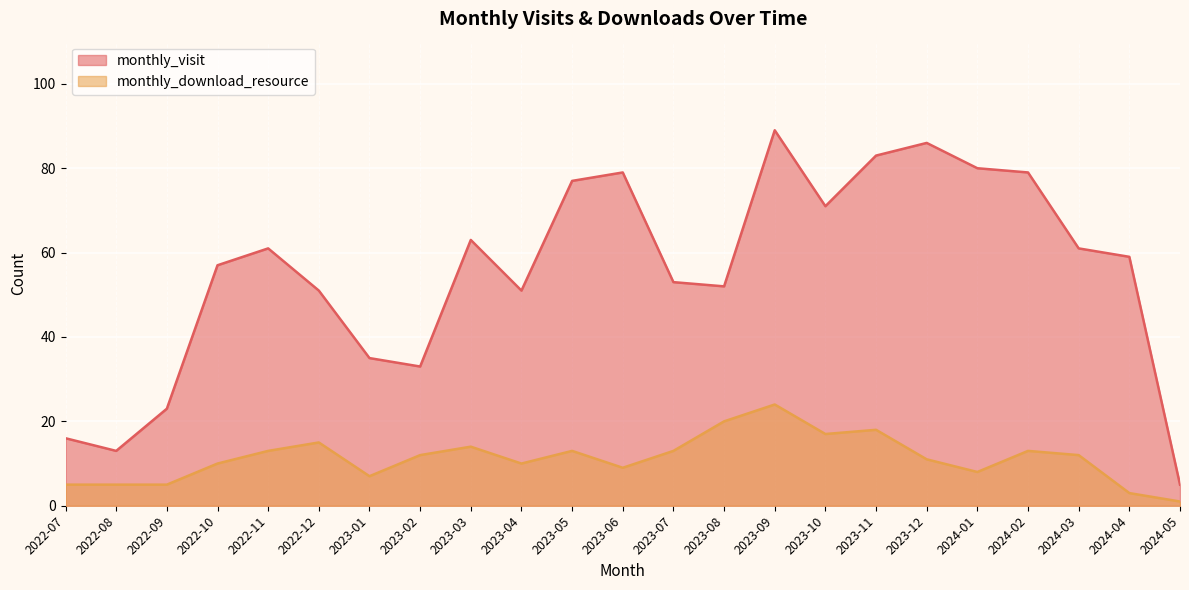

Reading left to right, extract all data points from this chart.

monthly_visit: 16	13	23	57	61	51	35	33	63	51	77	79	53	52	89	71	83	86	80	79	61	59	5
monthly_download_resource: 5	5	5	10	13	15	7	12	14	10	13	9	13	20	24	17	18	11	8	13	12	3	1